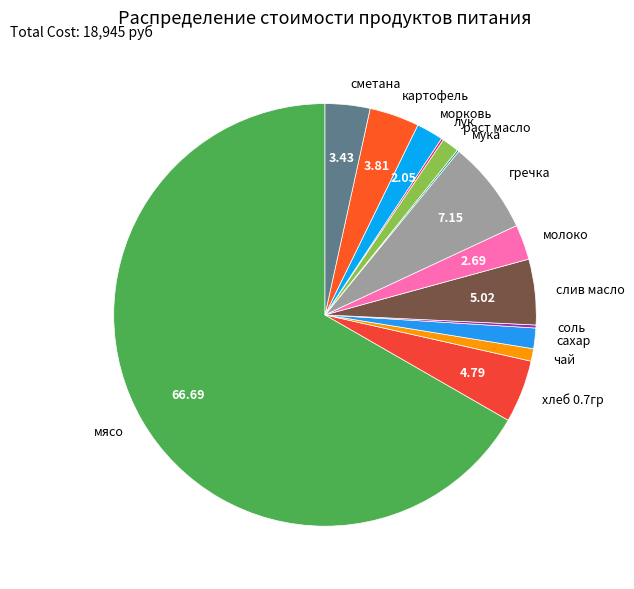

Approximately how many times larger is the value at гречка compared to раст масло?

5.4